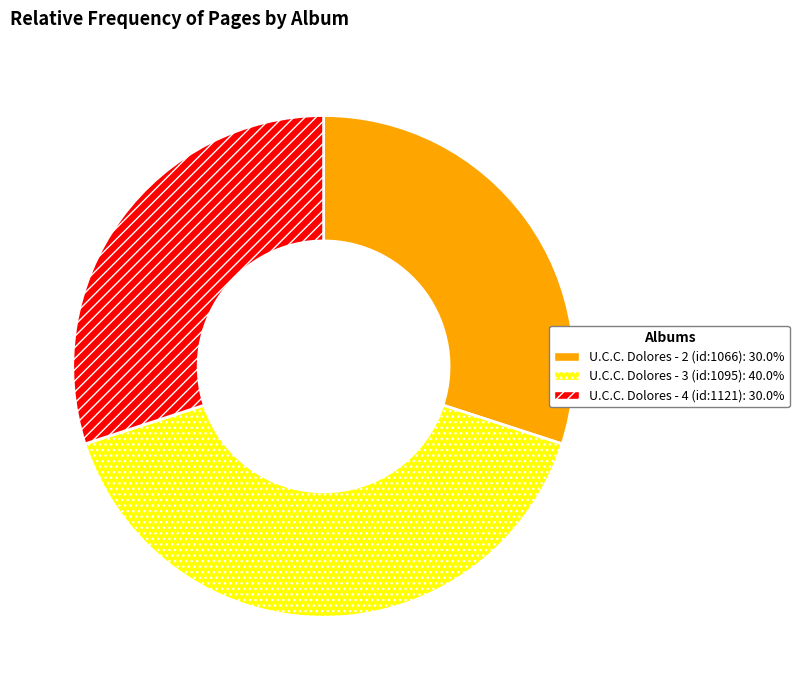

Does U.C.C. Dolores - 4 (id:1121) represent more than half of the total?

No